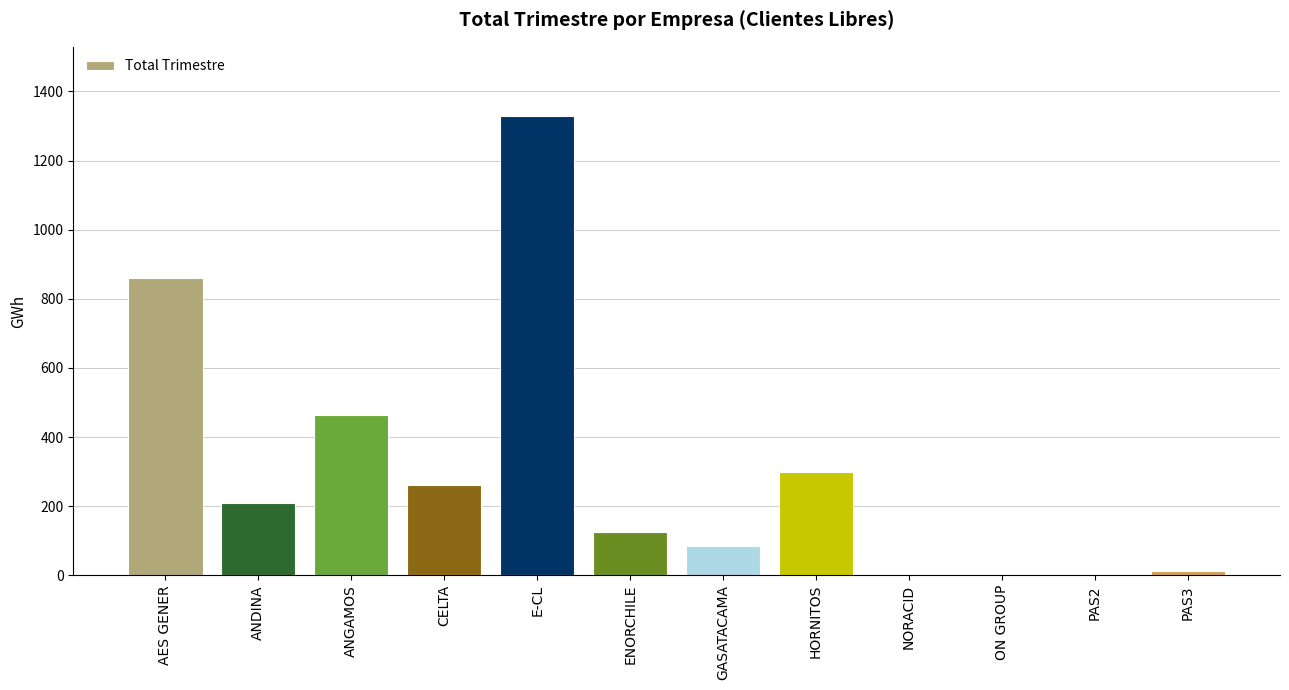

Which has a higher value, PAS3 or GASATACAMA?

GASATACAMA